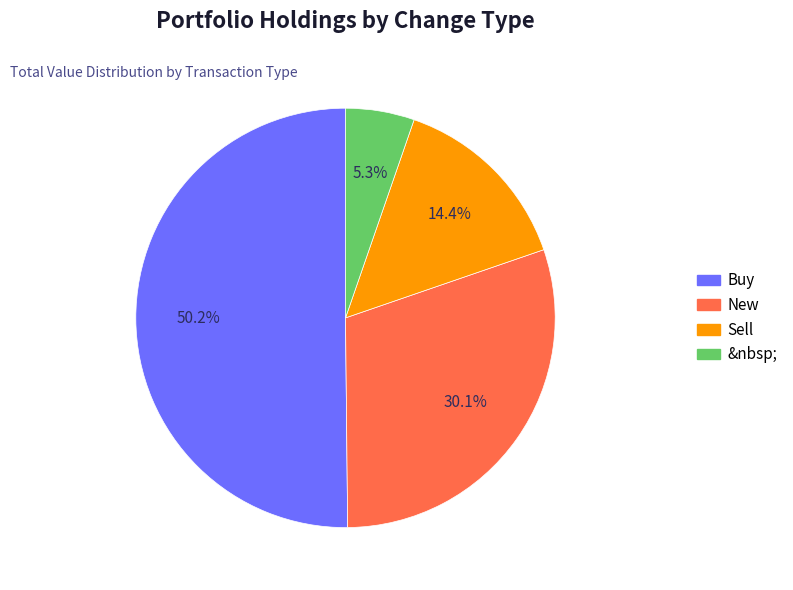

What percentage is NOT represented by &nbsp;?

94.7%